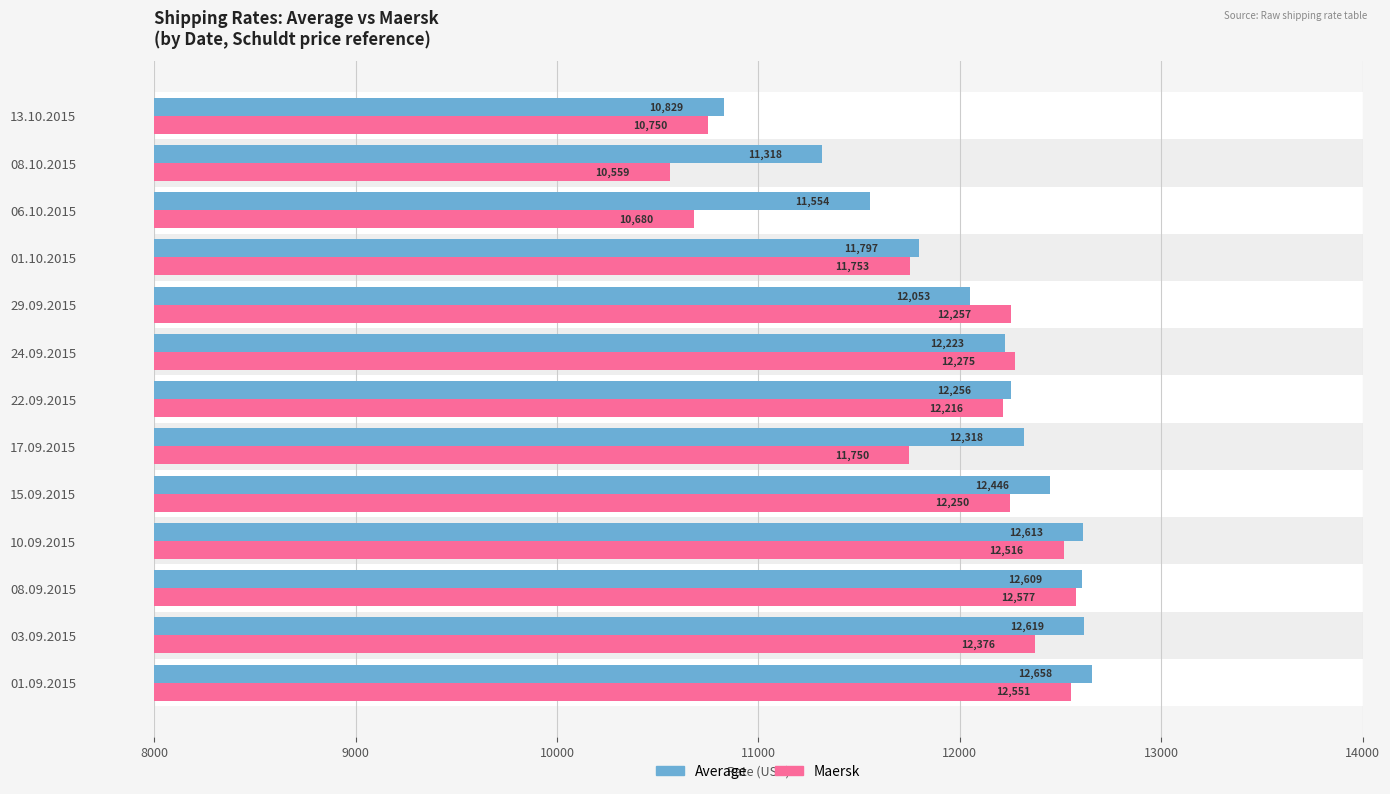

Reading left to right, extract all data points from this chart.

Average: 12658	12619	12609	12613	12446	12318	12256	12223	12053	11797	11554	11318	10829
Maersk: 12551	12376	12577	12516	12250	11750	12216	12275	12257	11753	10680	10559	10750